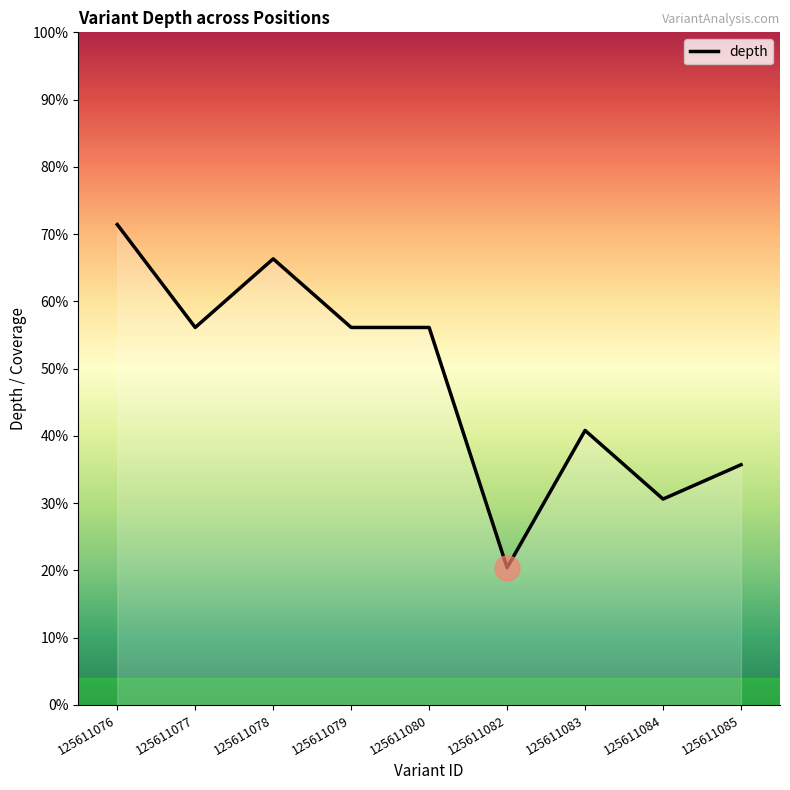

Does the chart have visible grid lines?

No